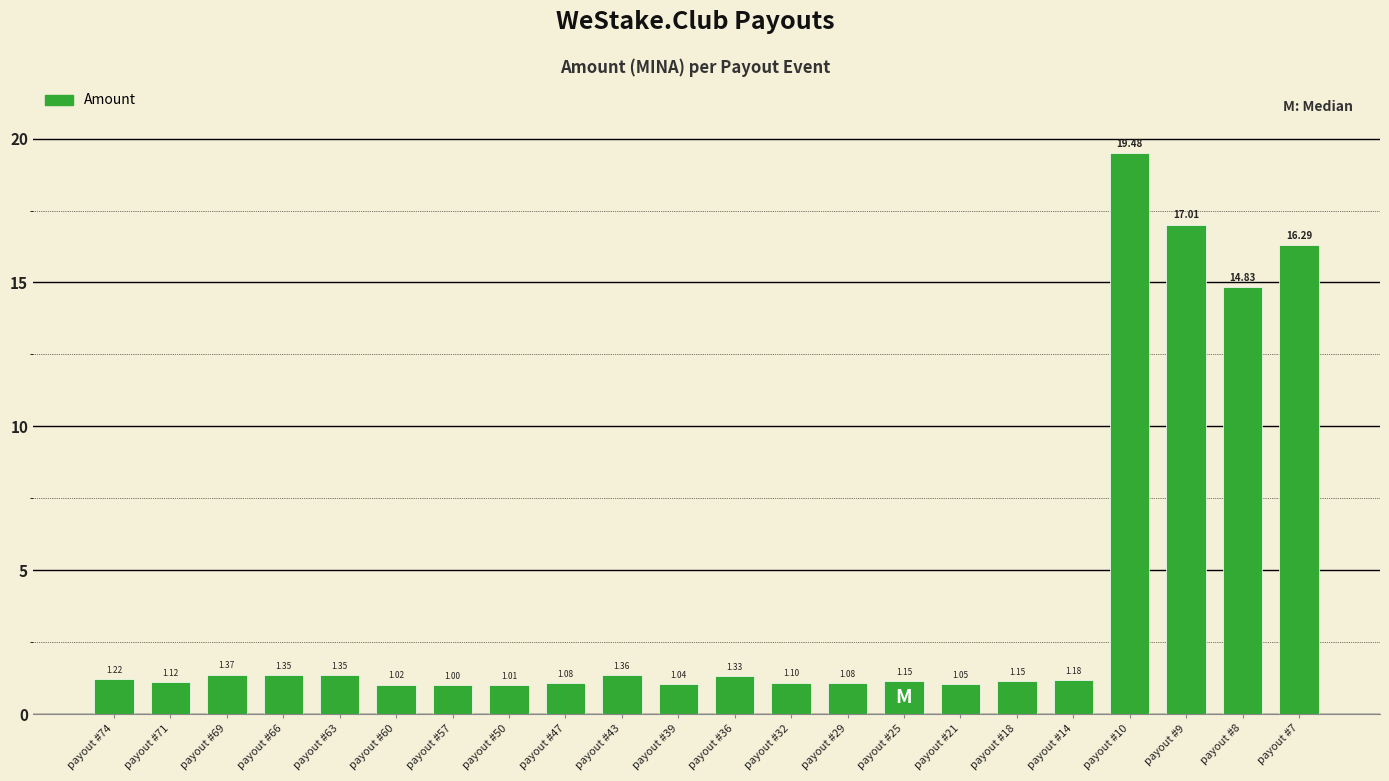

What is the sum of the values at payout #43 and payout #21?

2.4